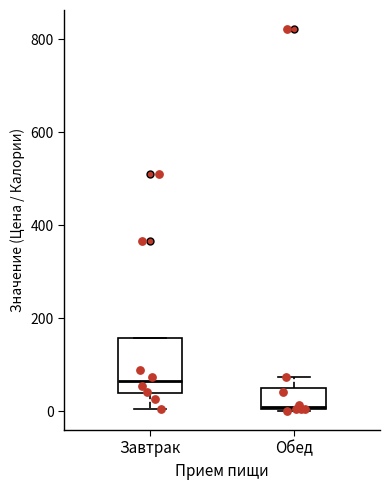

Reading left to right, read every box against the y-axis: the position of its median line, the range the box covers, and the ends of its whiskers. The values are not printed on the chart, so give them approximately, as read against the axis.

Завтрак: median 60, box 40 to 160, whiskers 0 to 160
Обед: median 20, box 0 to 40, whiskers 0 to 80